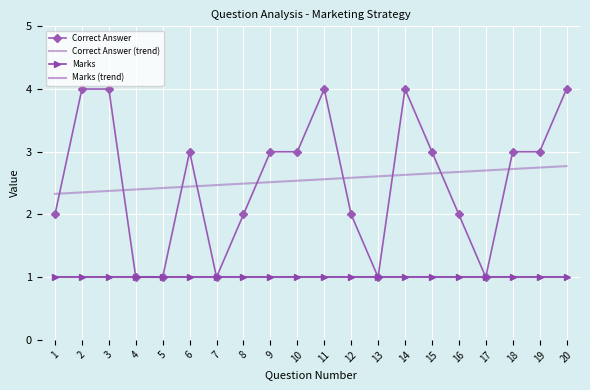

Reading left to right, what are all the values shown in this chart?

Correct Answer: 2.0	4.0	4.0	1.0	1.0	3.0	1.0	2.0	3.0	3.0	4.0	2.0	1.0	4.0	3.0	2.0	1.0	3.0	3.0	4.0
Correct Answer (trend): 2.3	2.4	2.4	2.4	2.4	2.4	2.5	2.5	2.5	2.5	2.6	2.6	2.6	2.6	2.7	2.7	2.7	2.7	2.7	2.8
Marks: 1.0	1.0	1.0	1.0	1.0	1.0	1.0	1.0	1.0	1.0	1.0	1.0	1.0	1.0	1.0	1.0	1.0	1.0	1.0	1.0
Marks (trend): 1.0	1.0	1.0	1.0	1.0	1.0	1.0	1.0	1.0	1.0	1.0	1.0	1.0	1.0	1.0	1.0	1.0	1.0	1.0	1.0